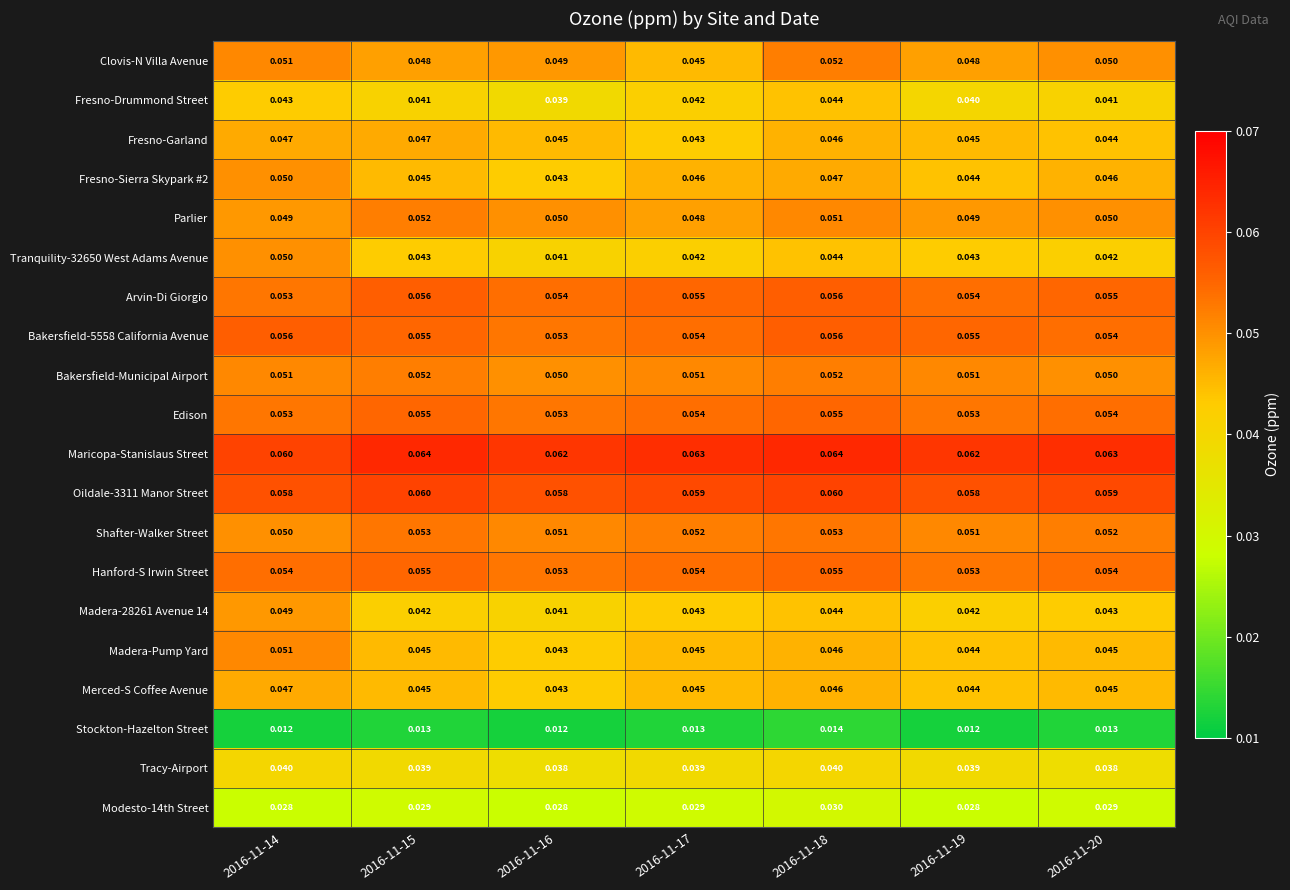

Which series has the largest total across all categories?

Maricopa-Stanislaus Street